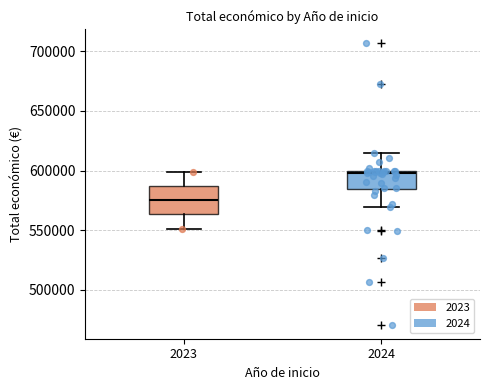

Which box has the lowest median line?

2023